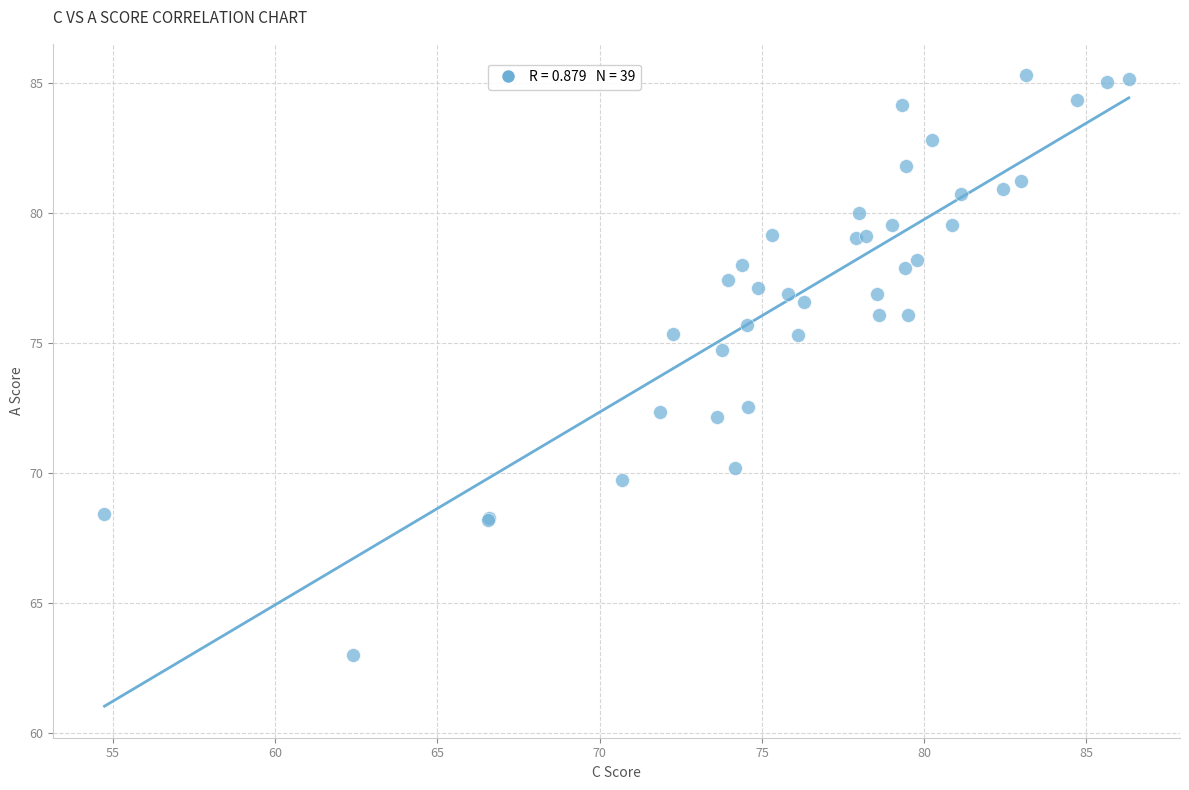

What Y value in the scatter plot is closest to 74?

74.7